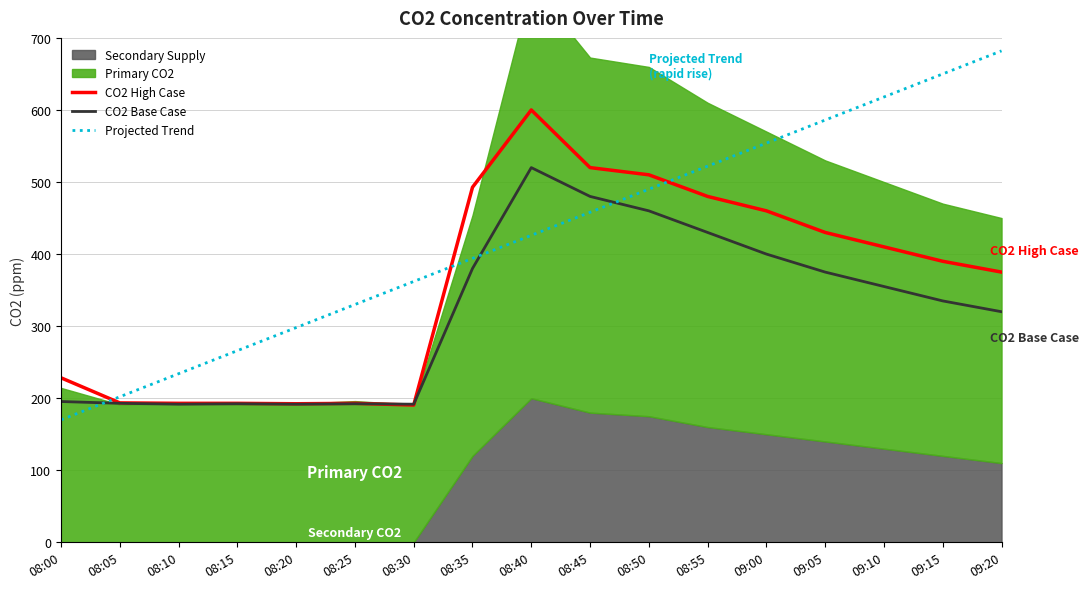

Where is the first local maximum for CO2 Base Case?

08:15